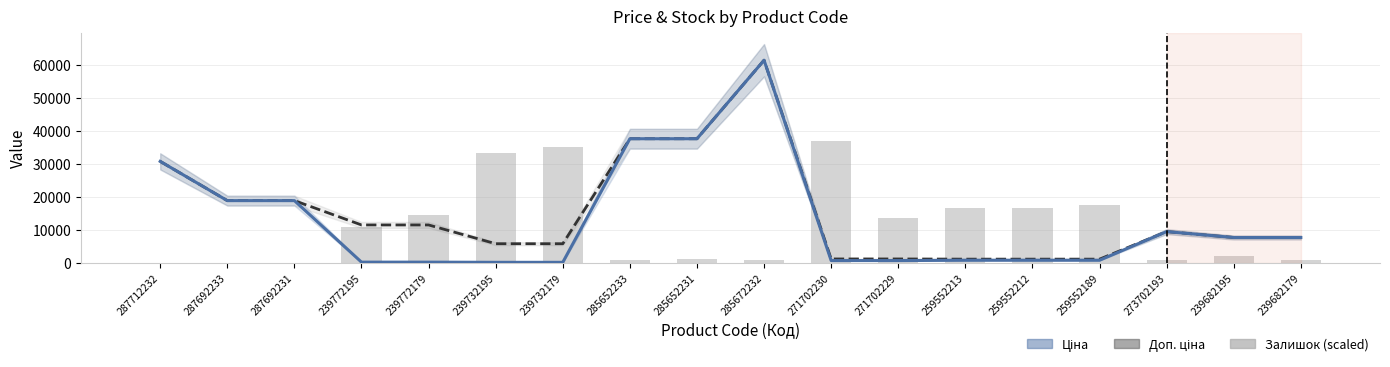

What is the label of the 17th bar from the right?

287692233